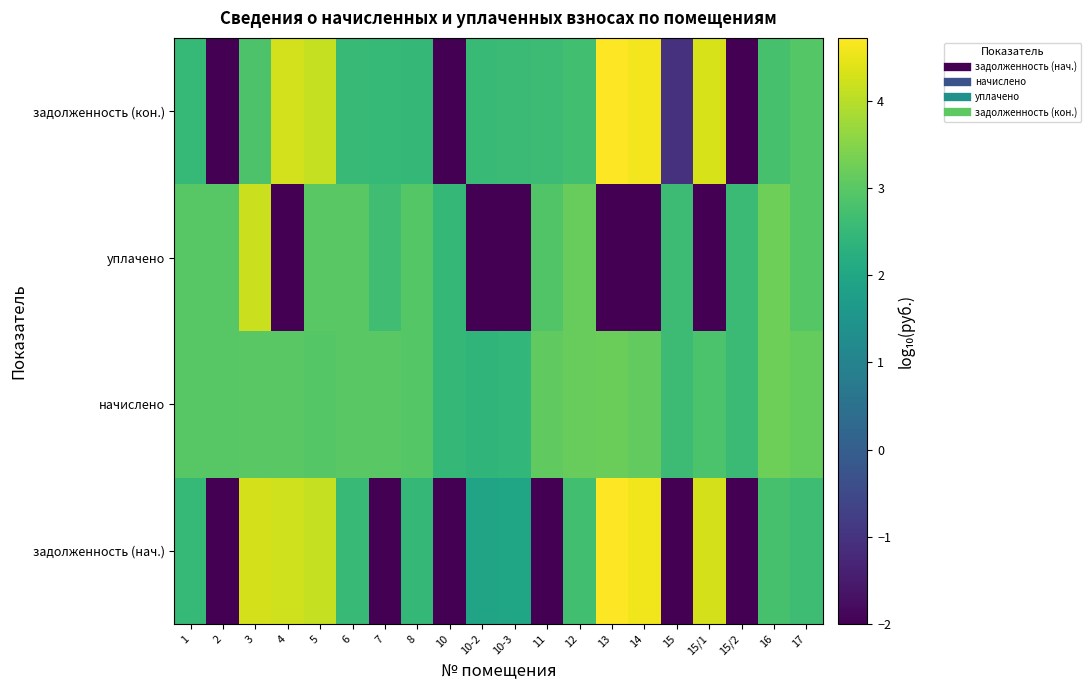

What is the total value across all series at 4?

9.5